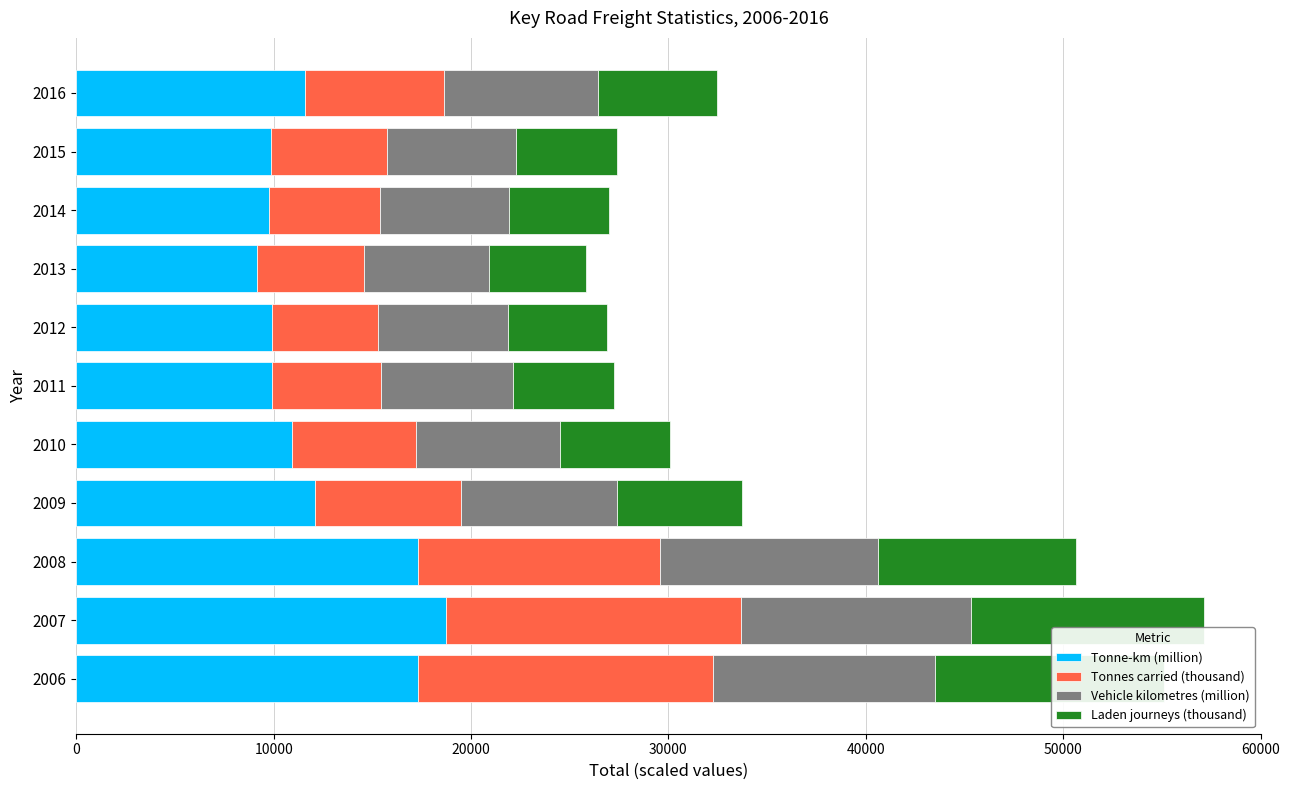

The value of Tonne-km (million) at 2011 is 6135.6. True or false?

False